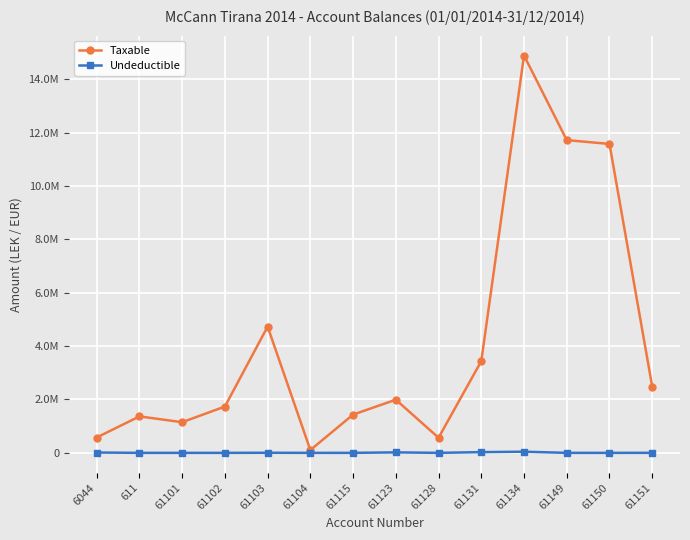

At which label is Taxable closest to 7496879?

61103